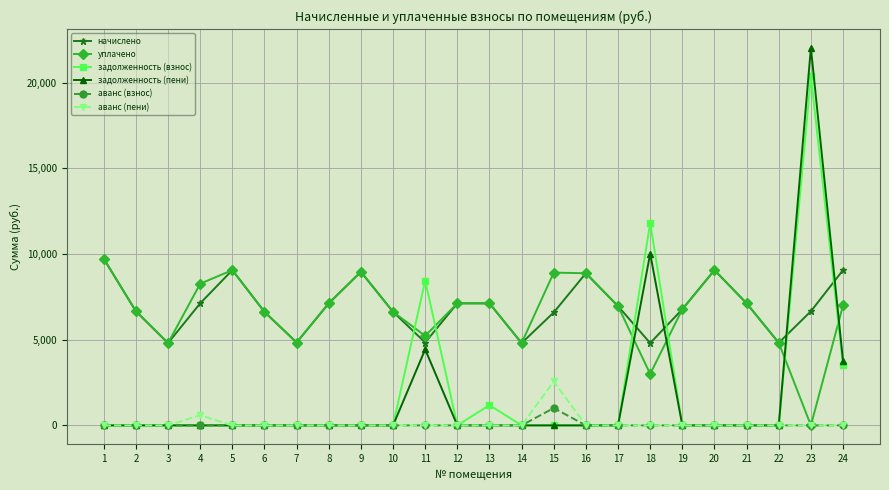

Where do задолженность (взнос) and уплачено first cross each other?

10 and 11